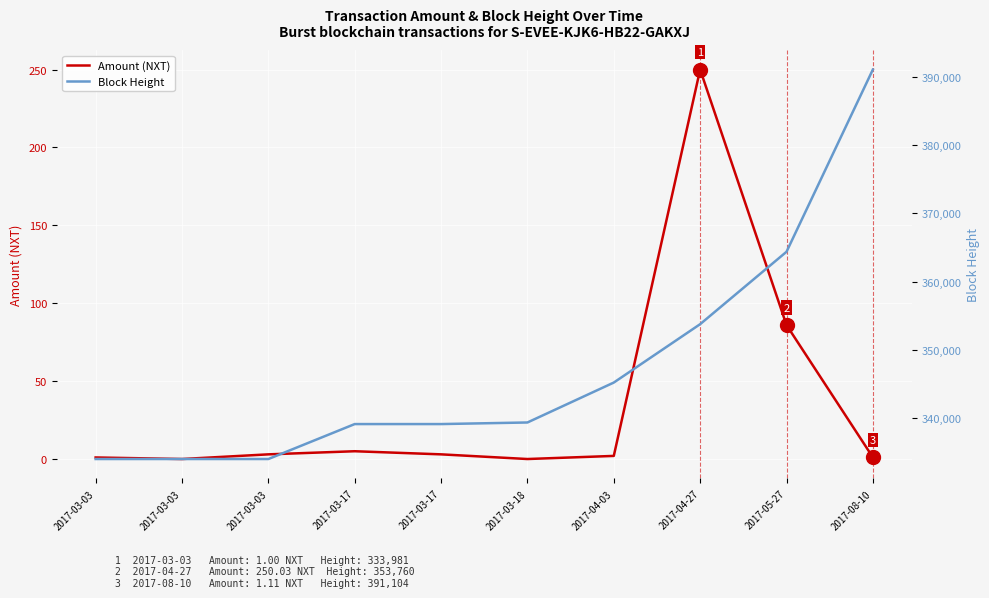

True or false: Block Height has more than 0 interior local peaks.

False